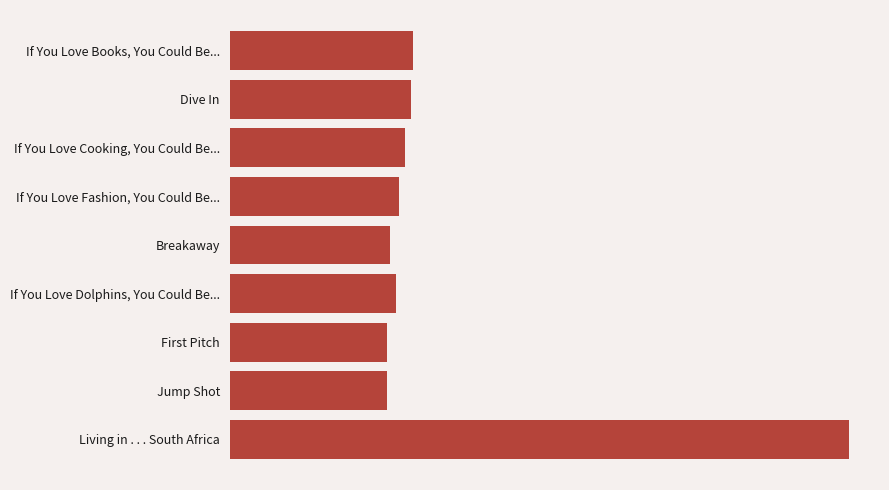

Are the bars horizontal?

Yes